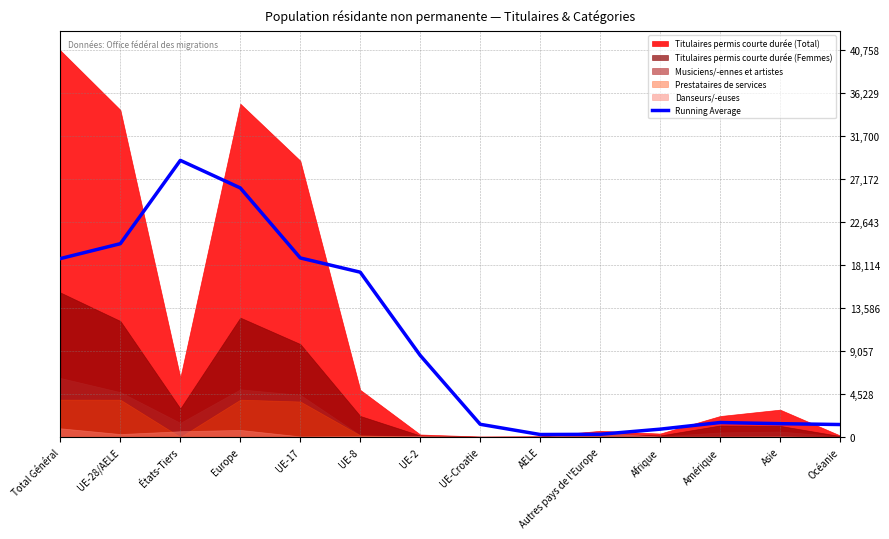

The value of Running Average at UE-28/AELE is 20379.0. True or false?

True